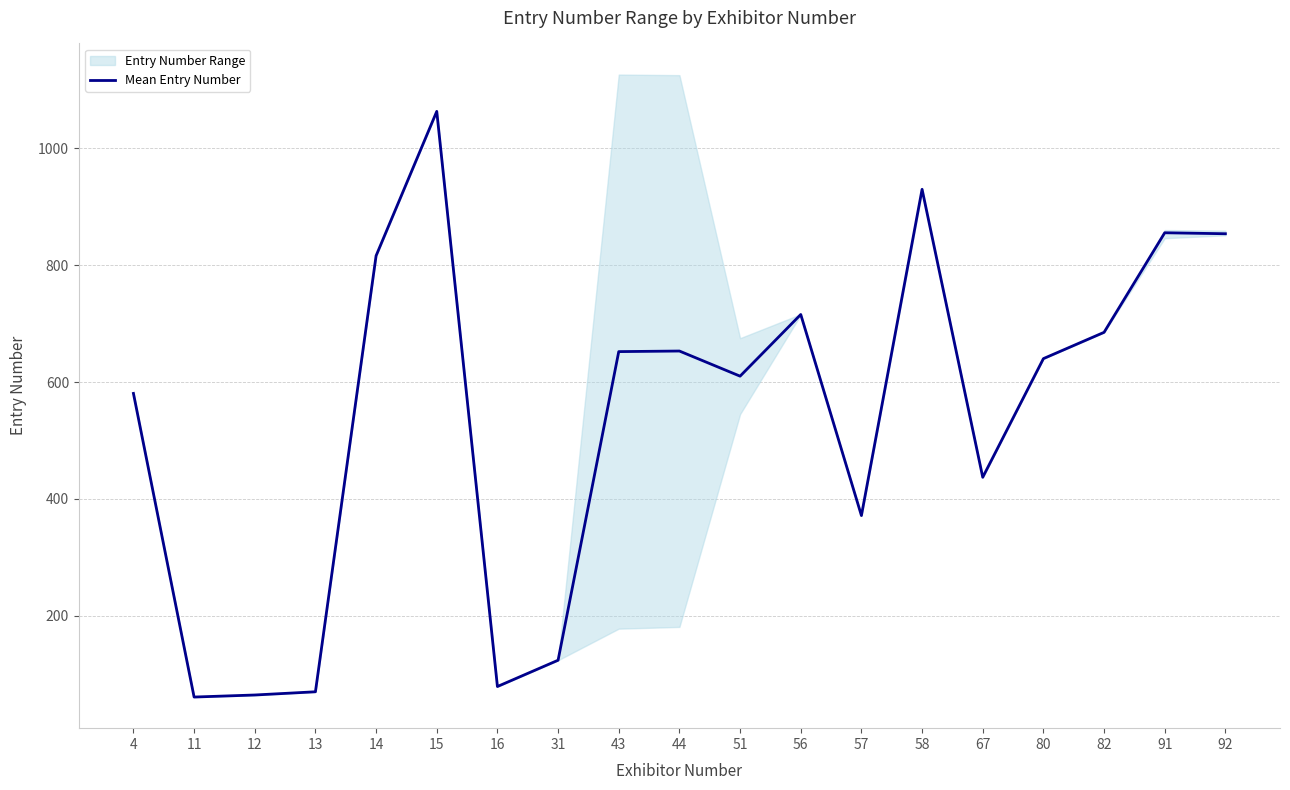

Reading left to right, transcribe all the data shown in this chart.

580.5	61.0	64.5	70.0	816.0	1063.0	79.0	124.0	652.0	653.0	610.0	715.5	371.5	929.7	437.0	640.0	685.0	855.3	853.7